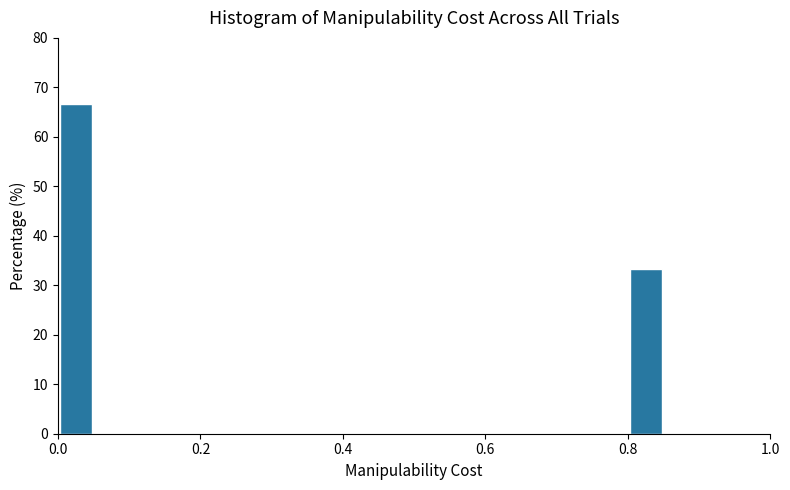

Around what value on the x-axis is the tallest bar? Give the approximate position of its centre, as read against the axis.

0.02